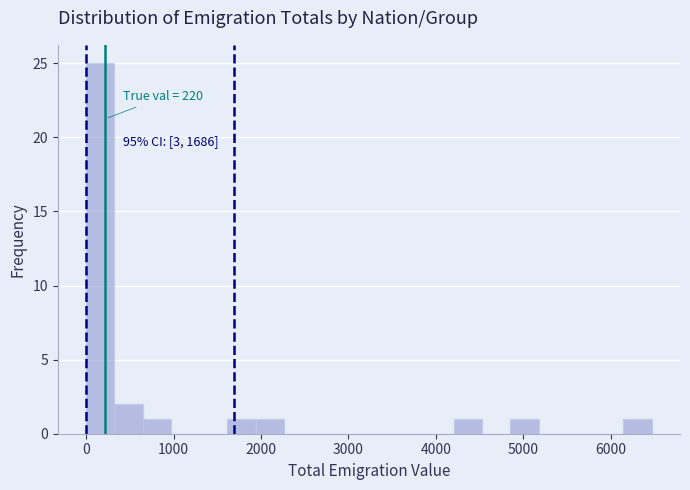

Around what value on the x-axis is the tallest bar? Give the approximate position of its centre, as read against the axis.

200